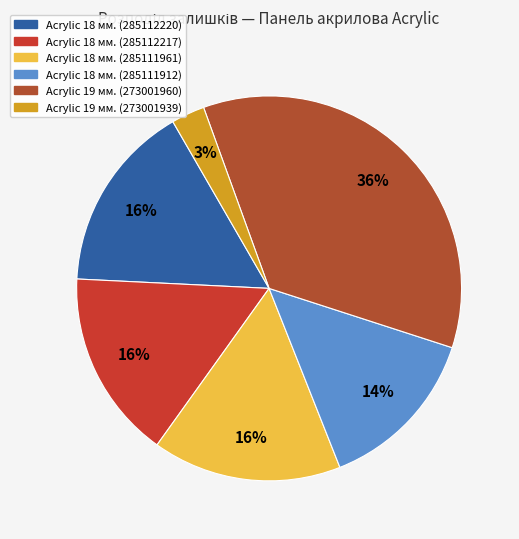

How many segments does this pie chart have?

6